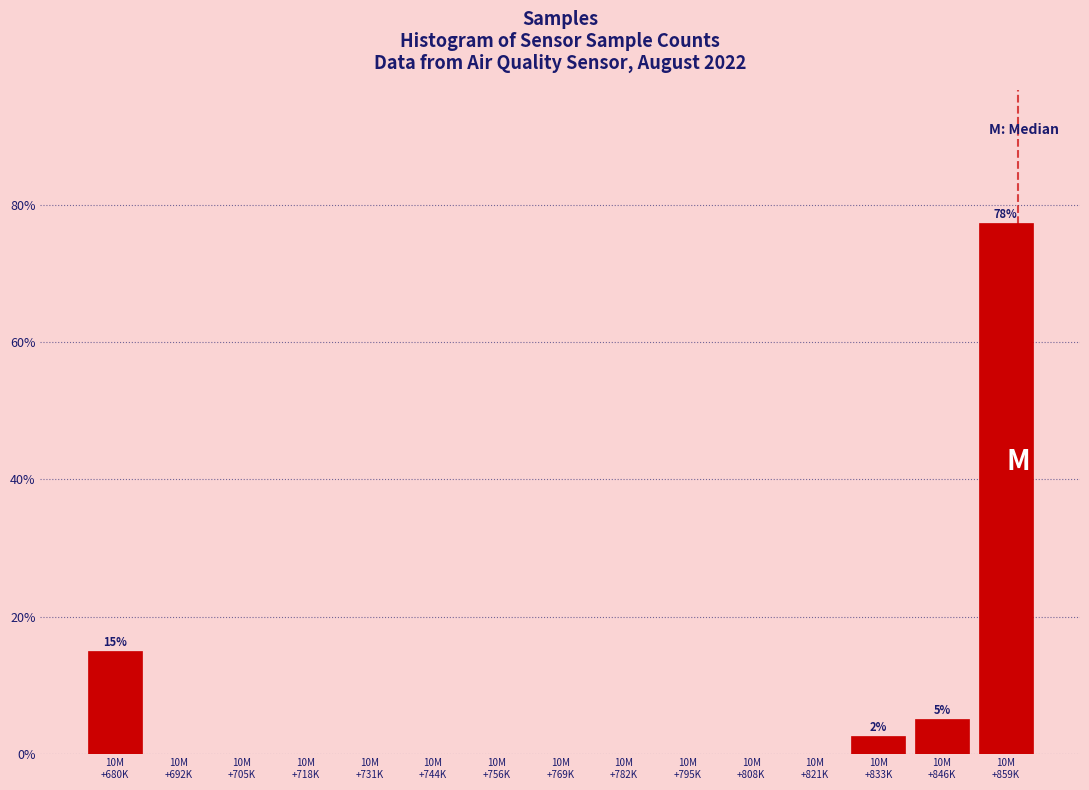

What is the greatest value displayed?

77.5